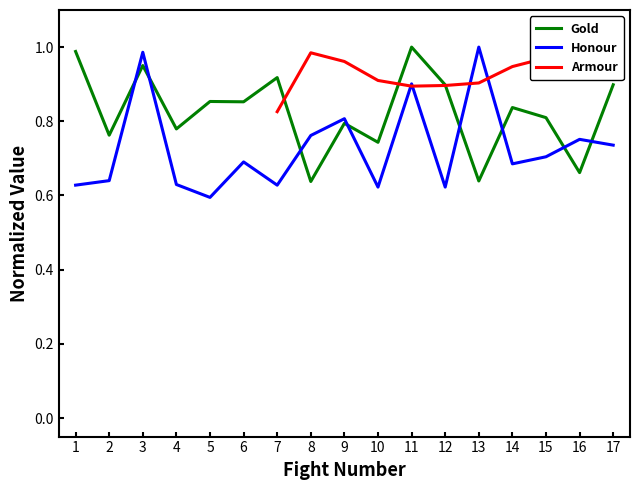

At which category does Honour reach its first local valley?

5